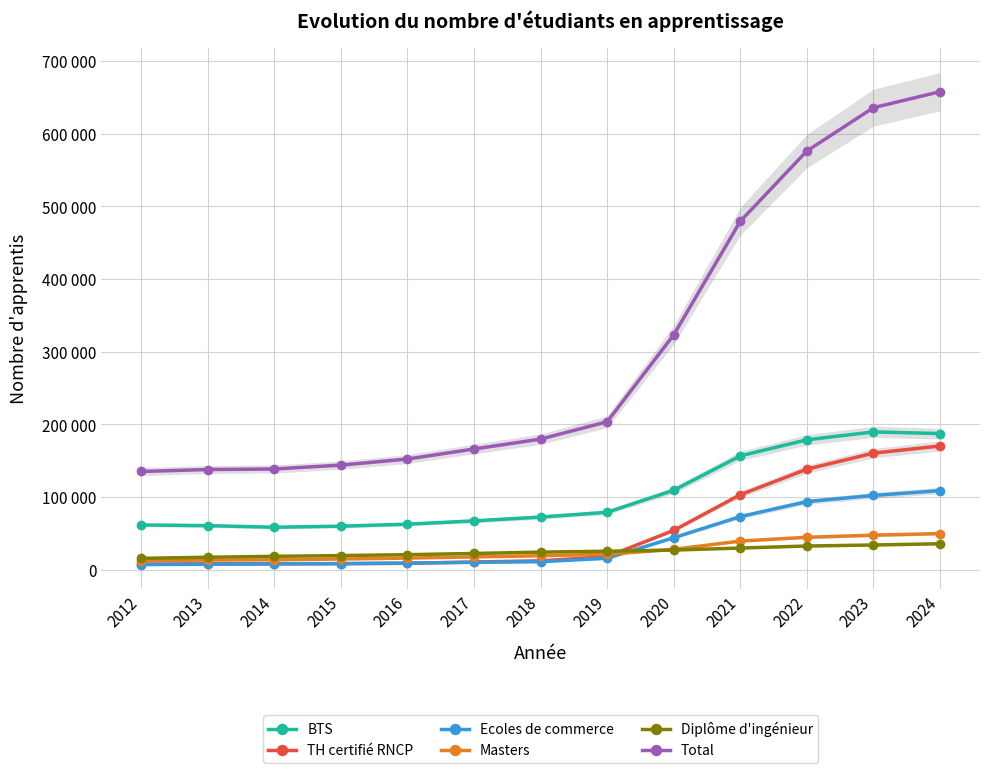

True or false: TH certifié RNCP and Total cross at least once.

False